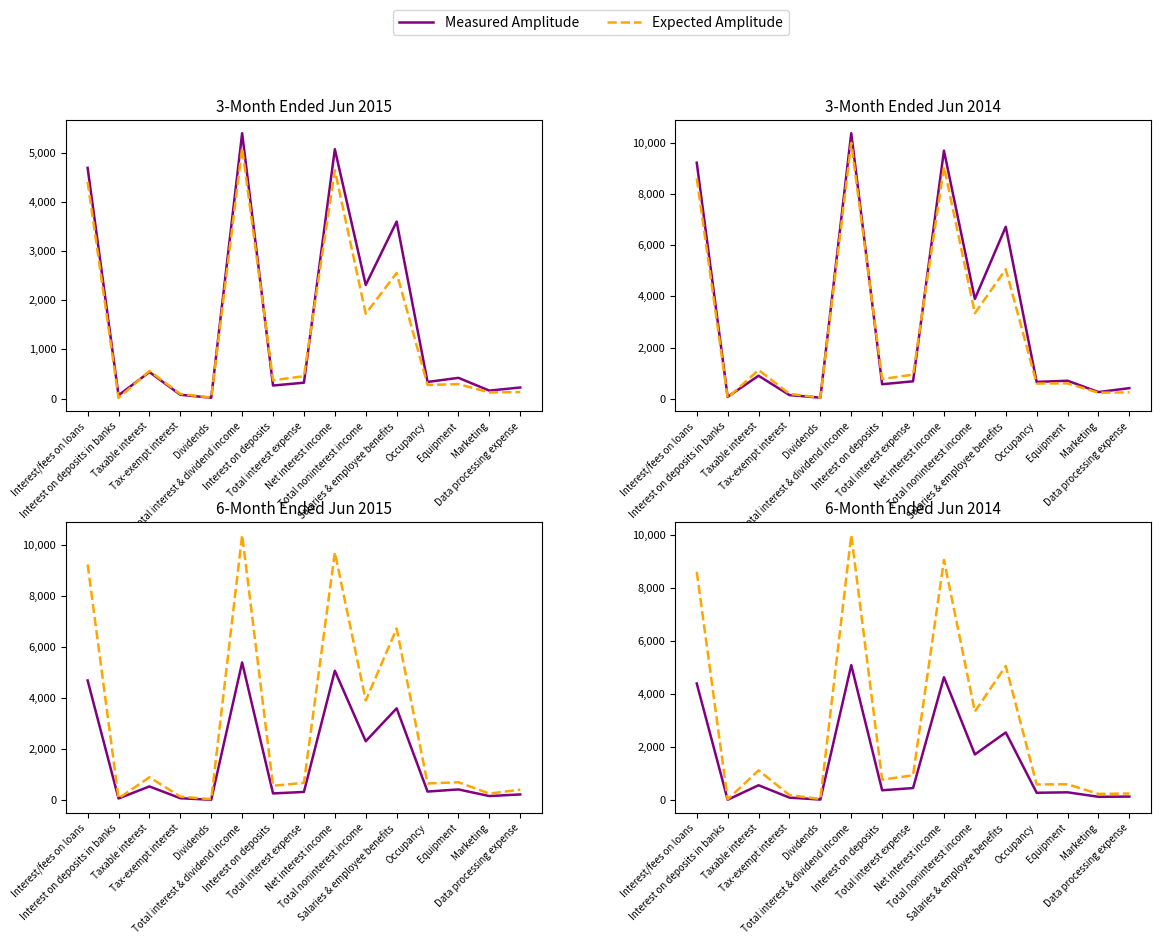

Is the value of Expected Amplitude at Interest on deposits greater than the value of Measured Amplitude at Total noninterest income?

No